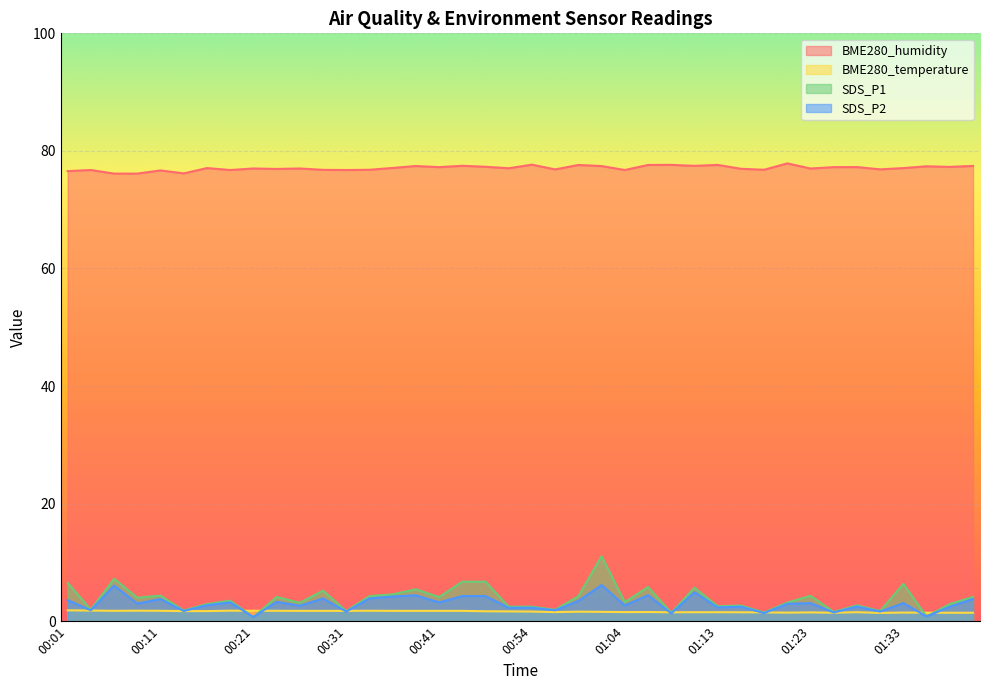

Which category has the lowest value across all series?

00:21